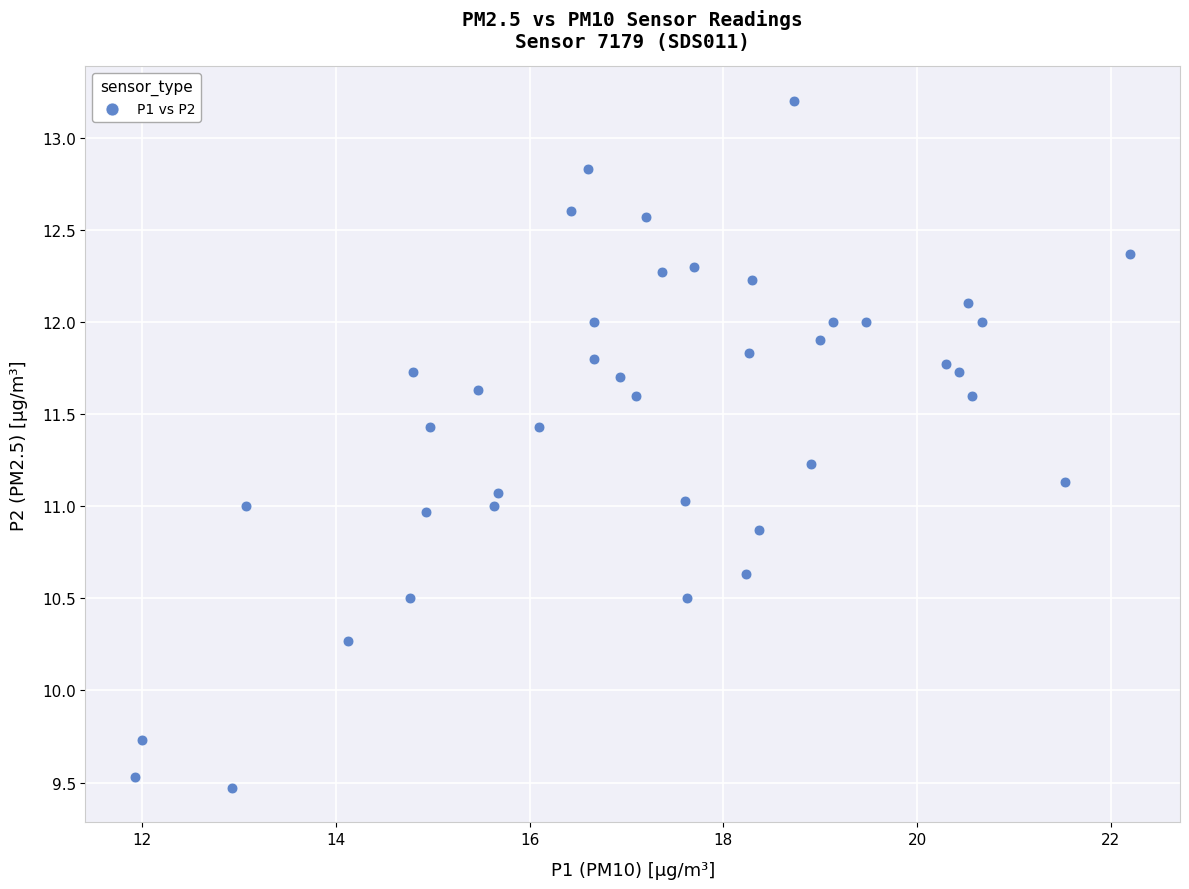

What is the range of Y values (max minus min)?

3.7